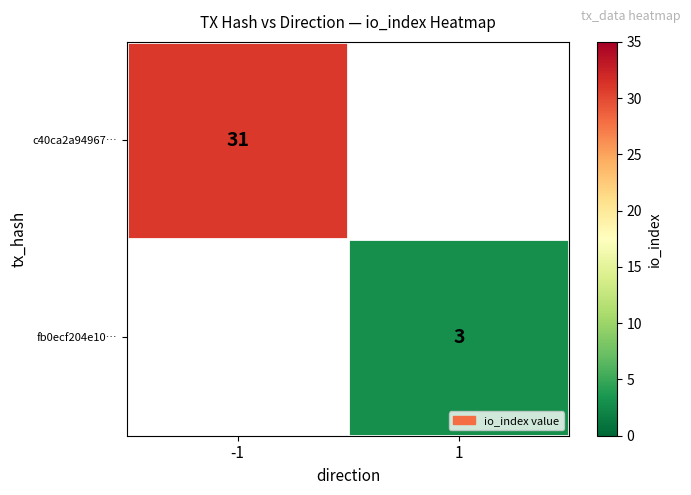

The value of c40ca2a94967… at -1 is 8. True or false?

False